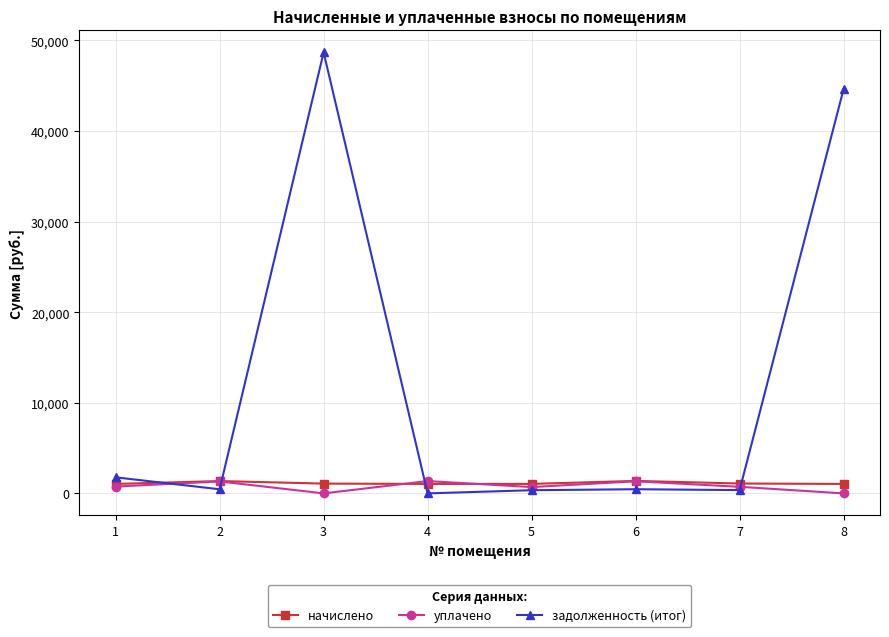

What is the sum of all начислено values?

9085.4